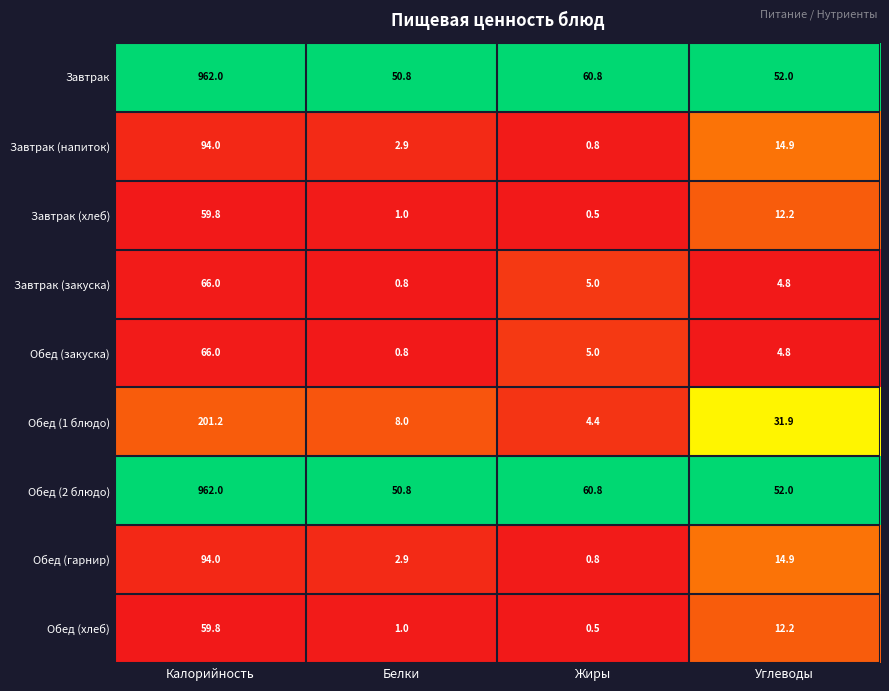

What is the total value across all series at Углеводы?

199.7